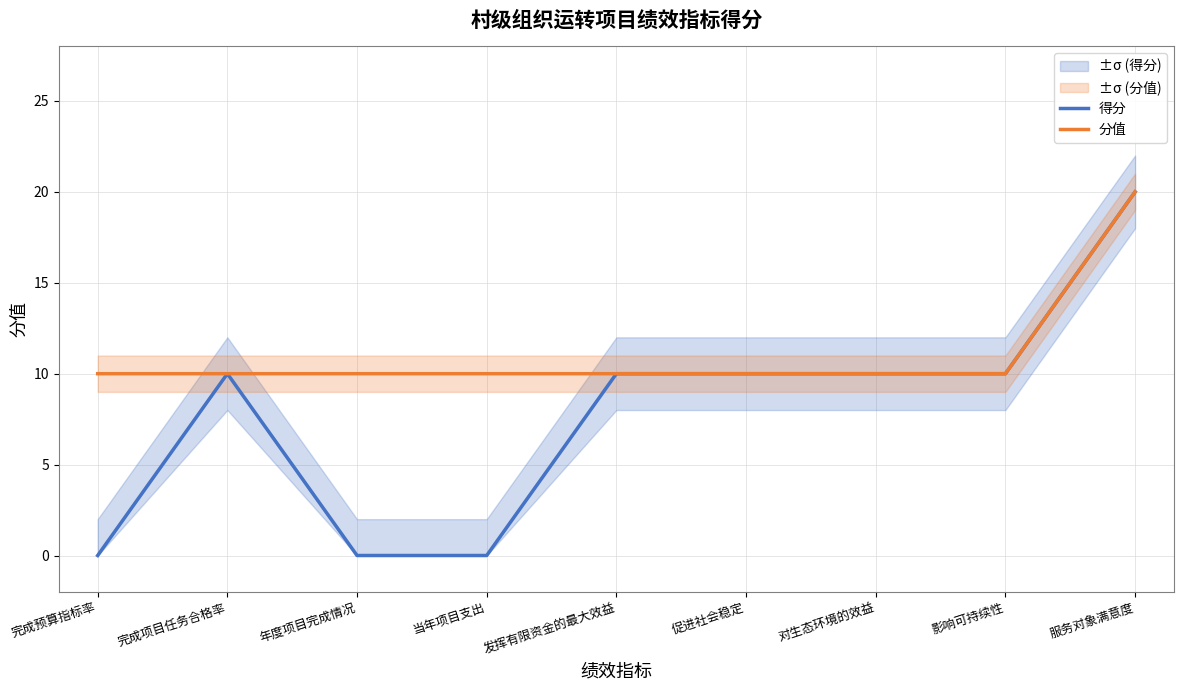

What are all the series names shown in the legend?

得分, 分值